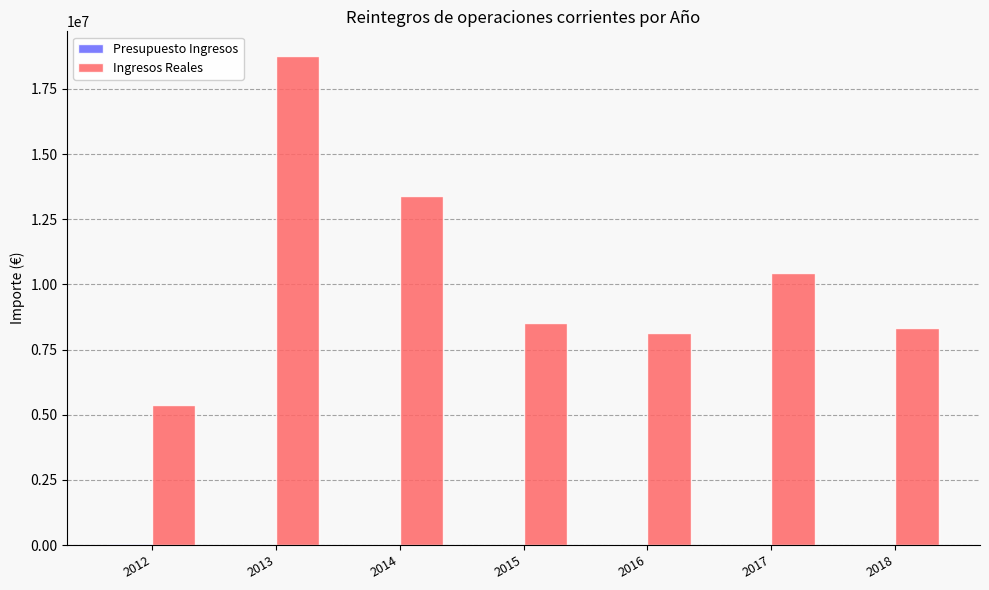

What is the sum of all Ingresos Reales values?

72896596.0